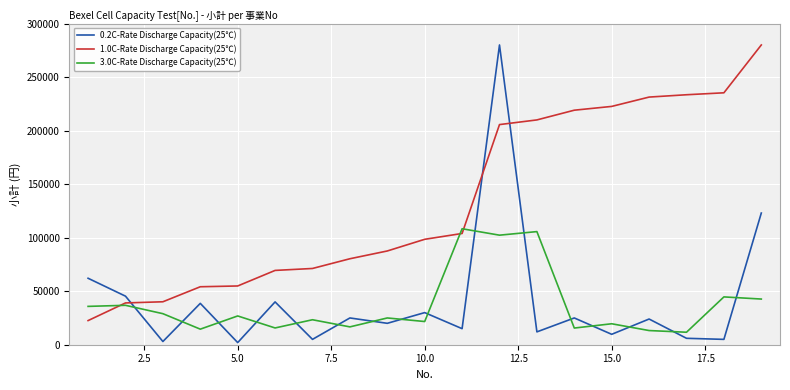

Which series has the largest range (max minus min)?

0.2C-Rate Discharge Capacity(25℃)